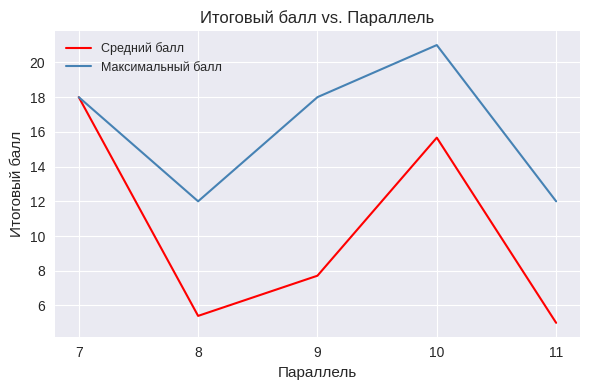

The value of Средний балл at 9 is 13.2. True or false?

False